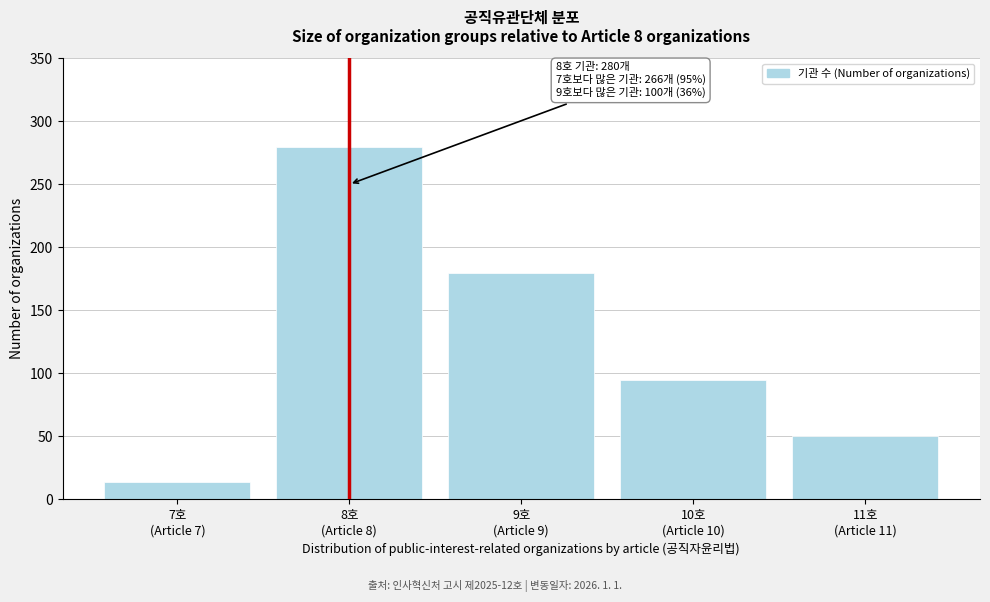

Reading left to right, list all the values displayed in this chart.

14	280	180	95	50